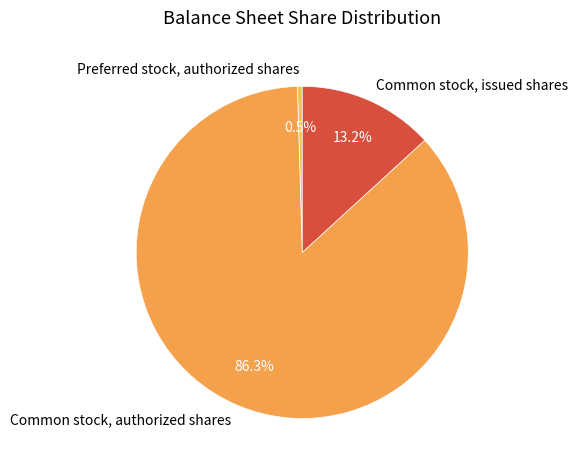

What is the total percentage of Preferred stock, authorized shares and Common stock, issued shares?

13.7%